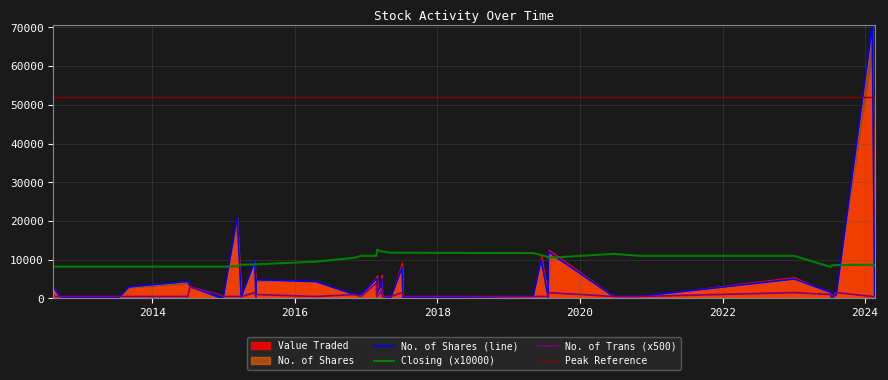

At 18/06/2015, list the series in order from smallest to largest.

Closing, No. of Trans, Value Traded, No. of Shares